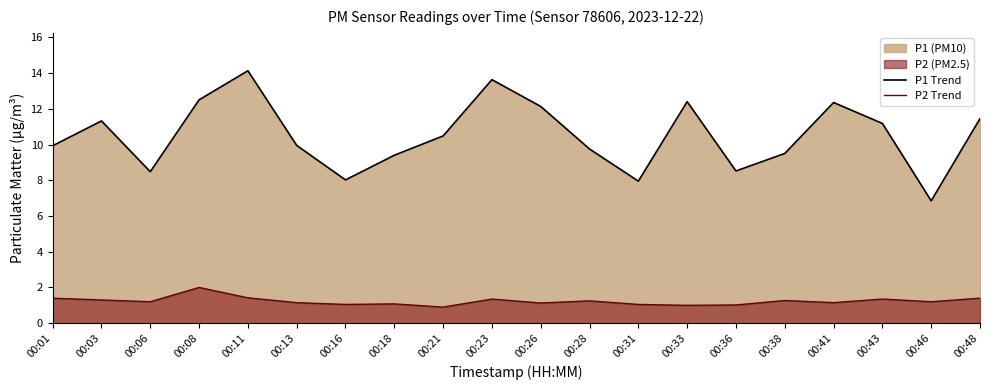

True or false: P1 Trend and P2 Trend intersect in this chart.

False